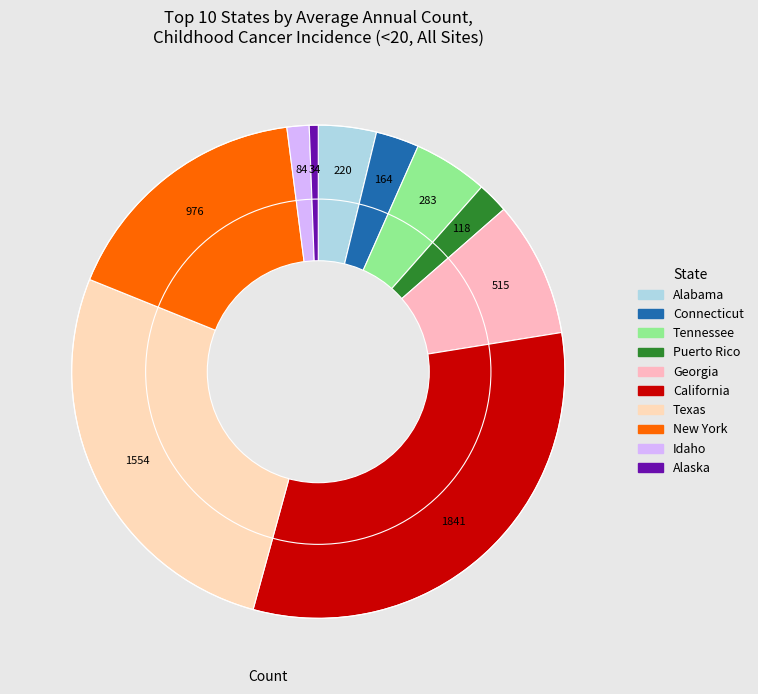

How many slices are in this pie chart?

10